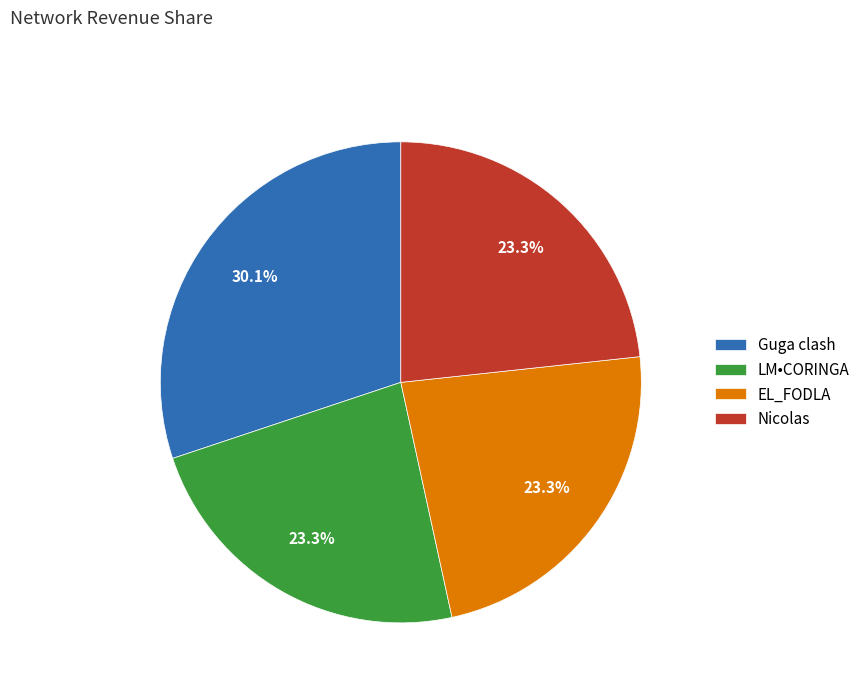

What is the largest slice in the pie chart?

Guga clash